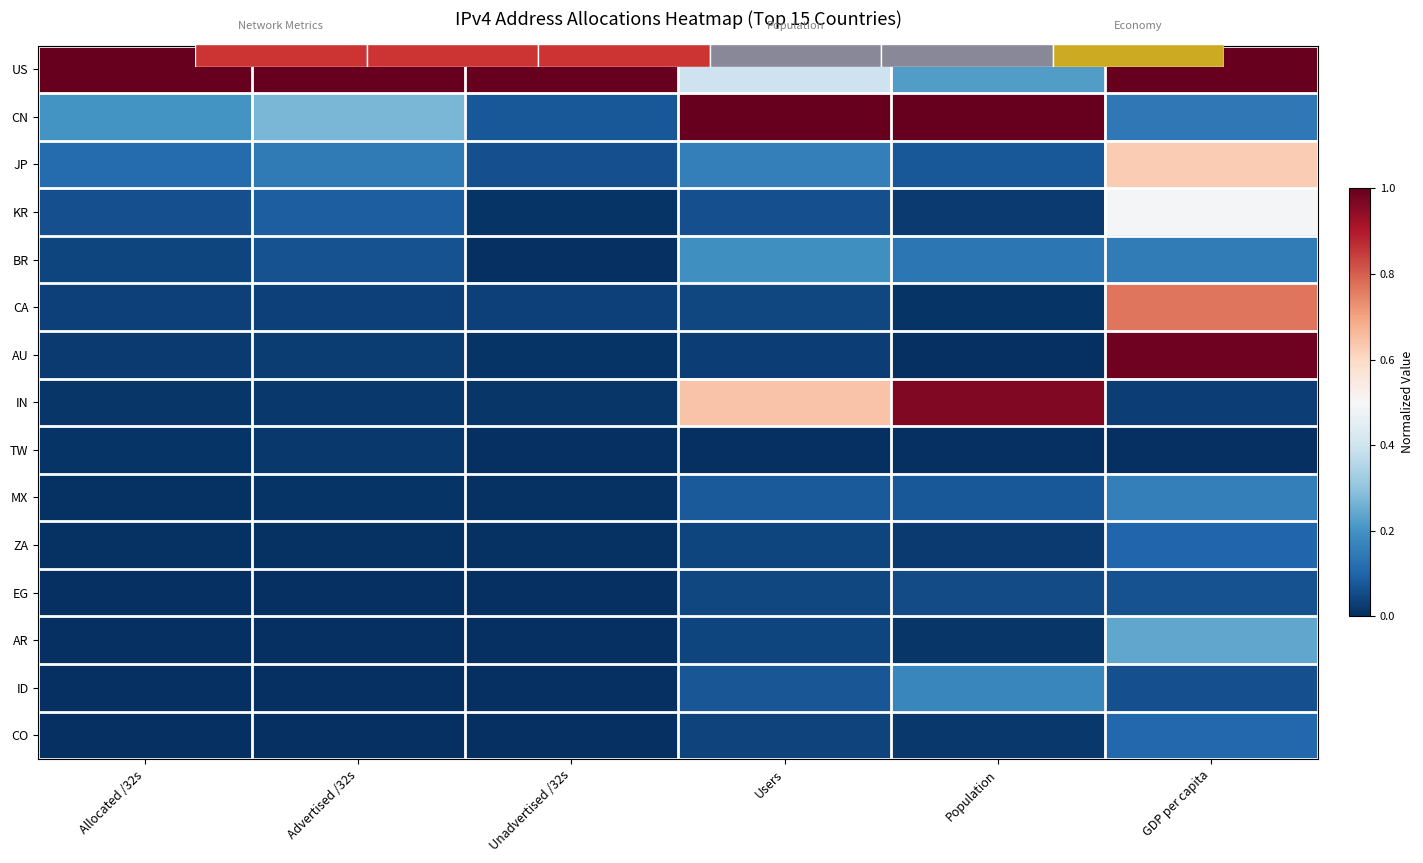

Is it true that JP equals 0.6 at GDP per capita?

True